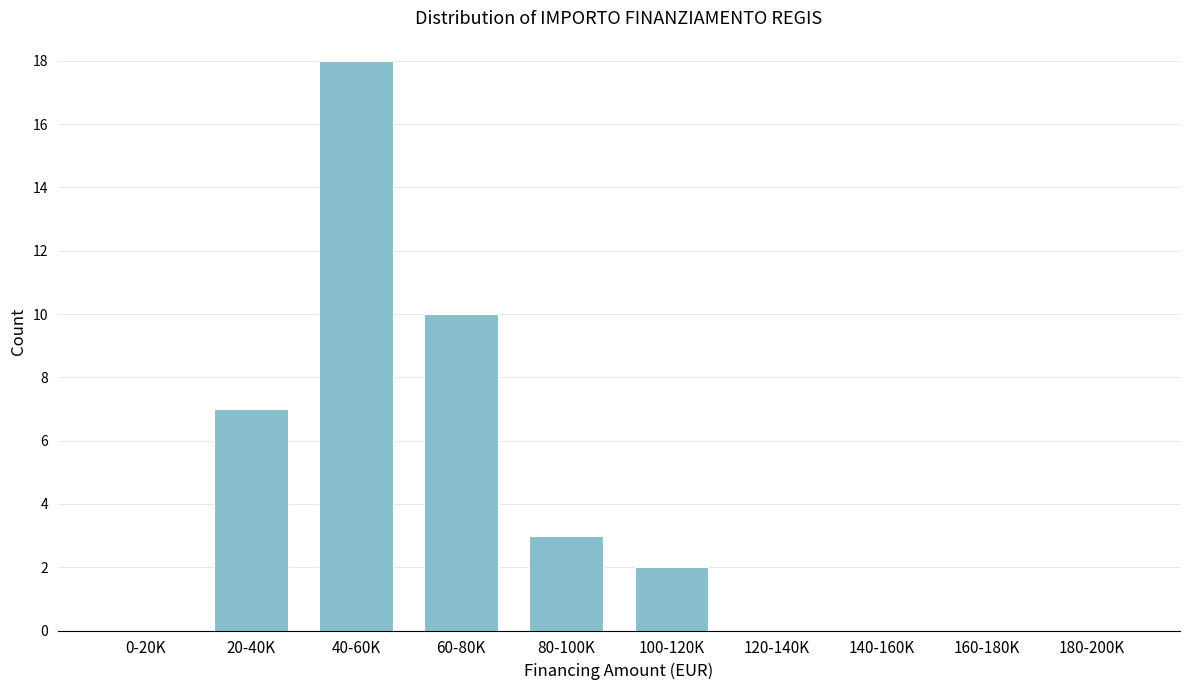

Reading left to right, list all the values displayed in this chart.

0-20K=0	20-40K=7	40-60K=18	60-80K=10	80-100K=3	100-120K=2	120-140K=0	140-160K=0	160-180K=0	180-200K=0